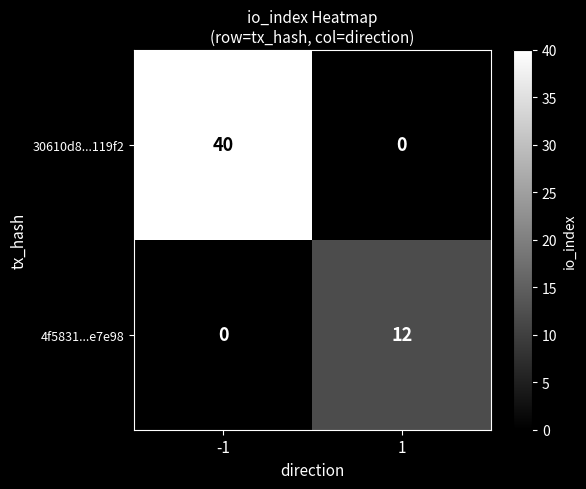

At which category is the sum across all series the highest?

-1